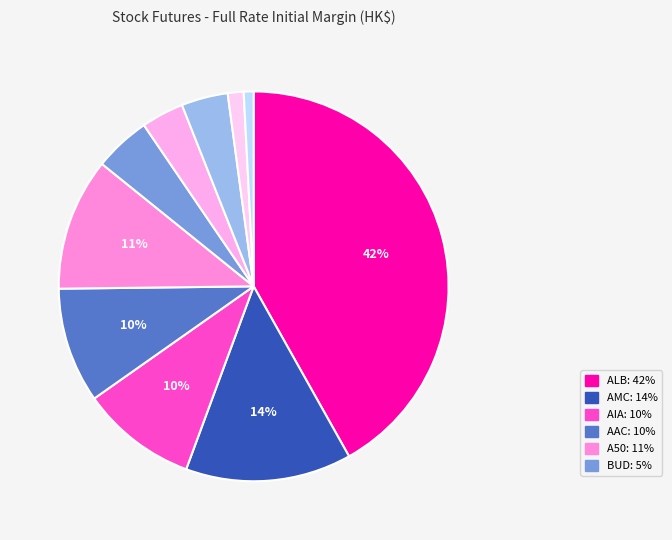

Count the number of slices in the pie.

10